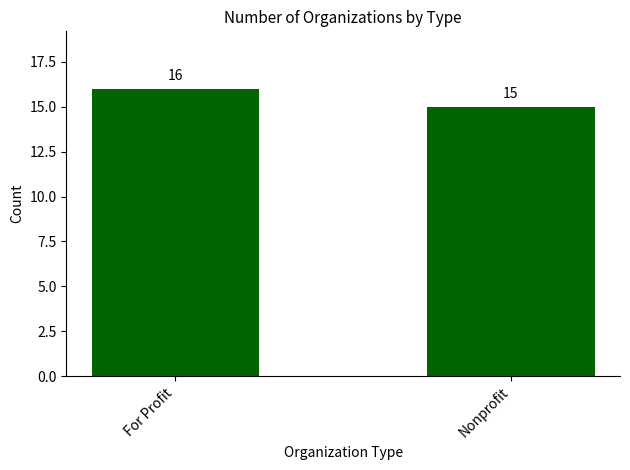

Reading left to right, list all the values displayed in this chart.

16	15